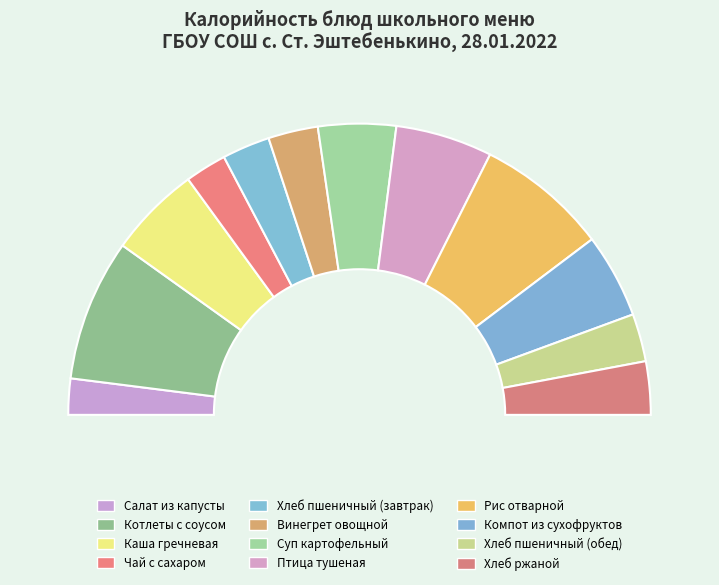

The Хлеб пшеничный (обед) slice represents 1% of the pie. True or false?

False